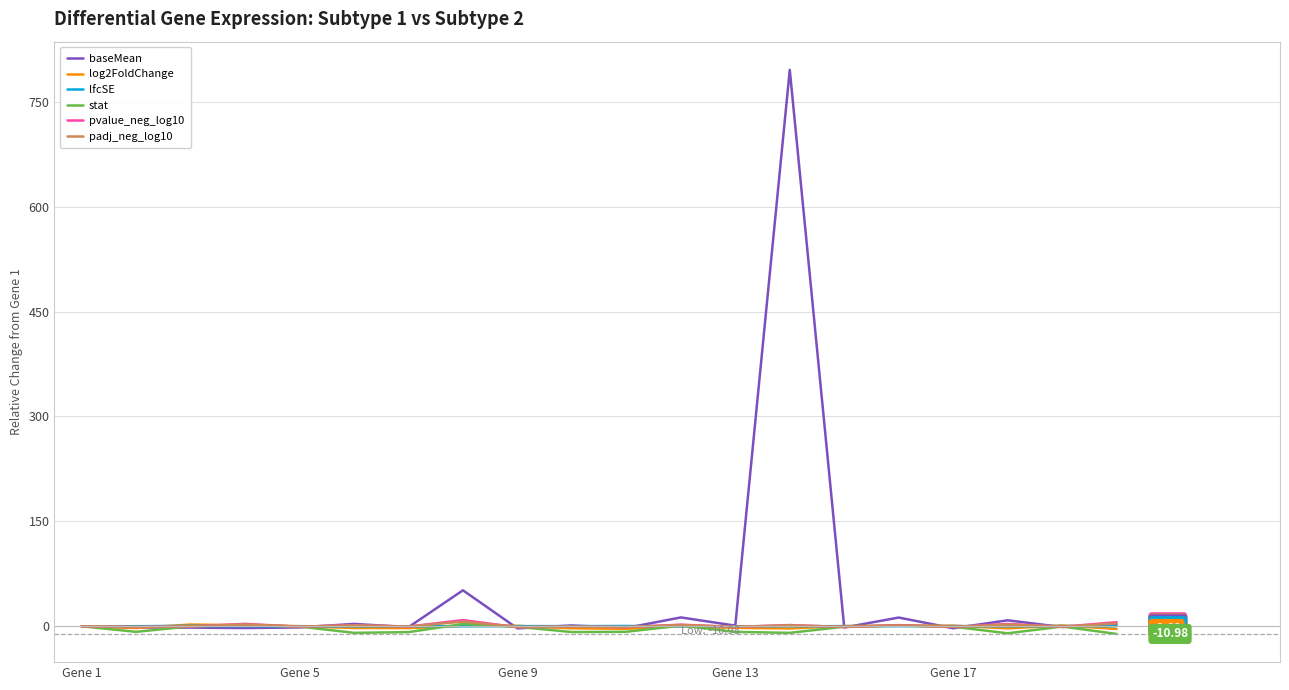

Which series has the largest total across all categories?

baseMean